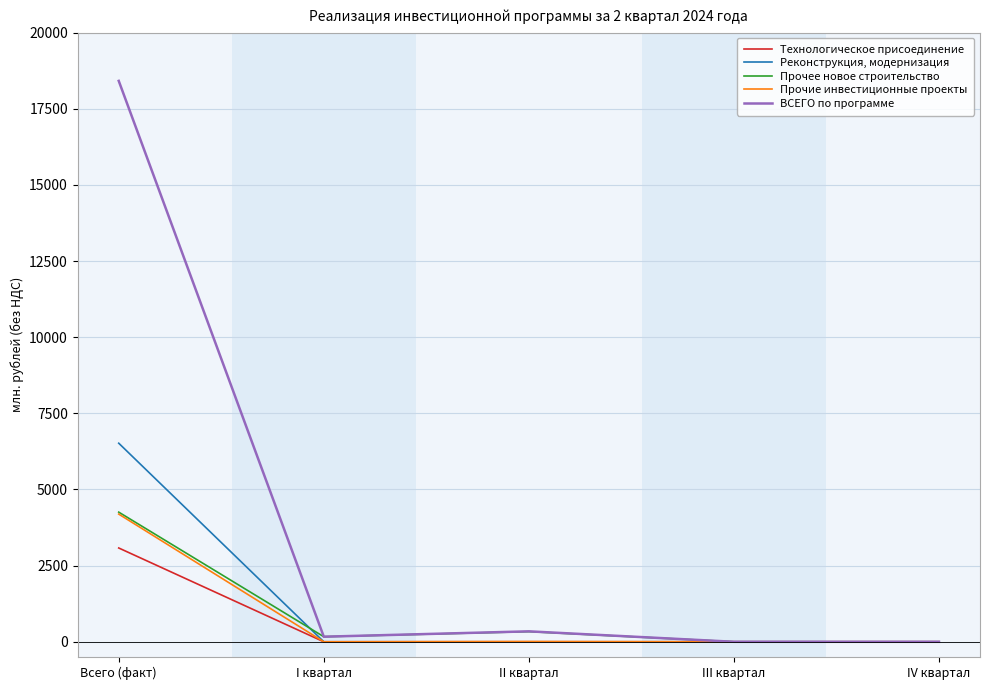

What value does the Прочее новое строительство series have at Всего (факт)?

4256.7